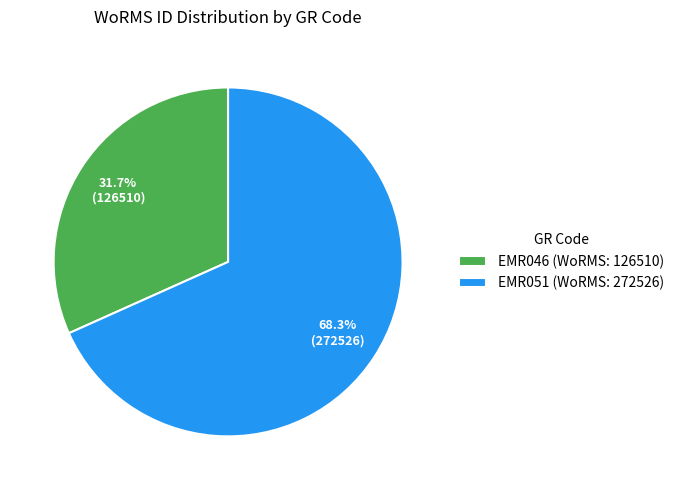

What is the smallest slice in the pie chart?

EMR046